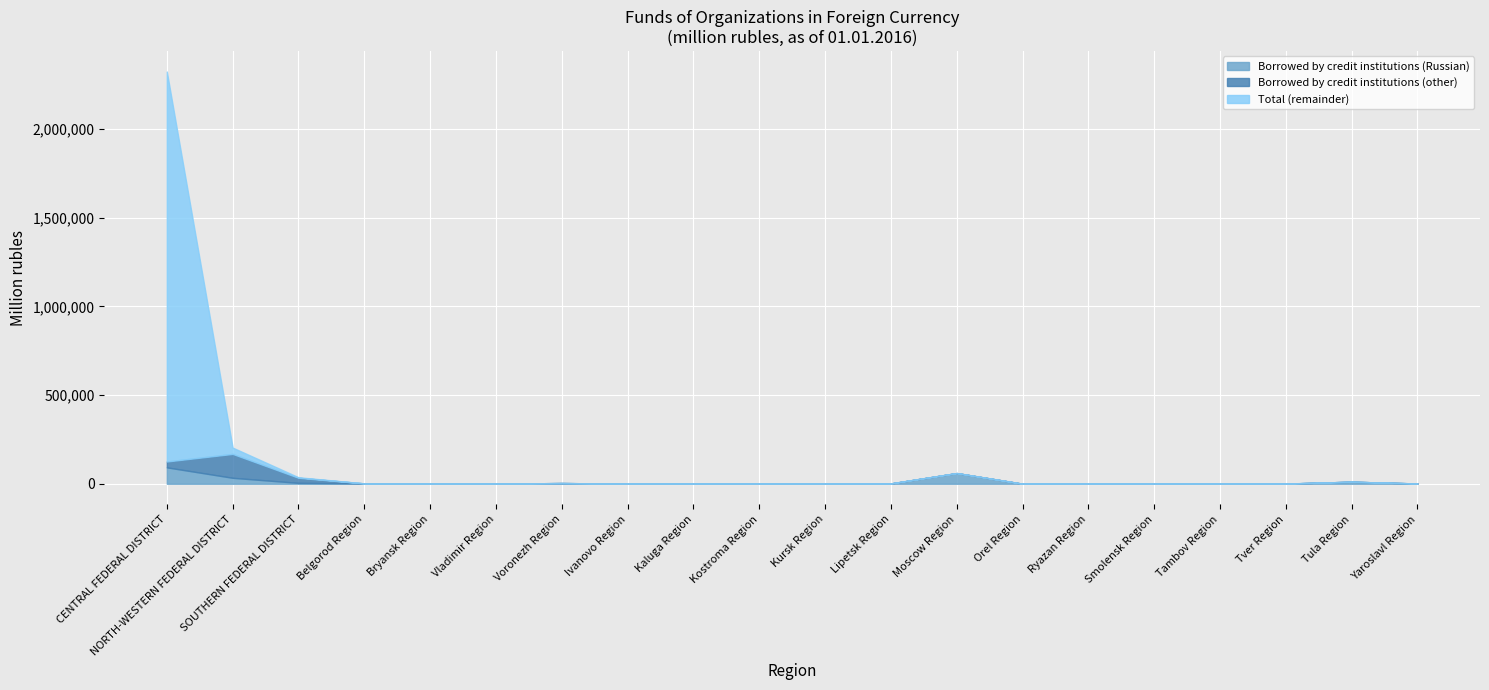

Reading left to right, extract all data points from this chart.

Total: 2324355	203824	36658	2082	678	871	3877	745	2111	475	763	2105	60386	208	1163	1408	433	1253	11464	1526
Borrowed by credit institutions (Russian): 92415	33478	4908	2036	678	859	3865	663	2079	471	745	1802	60164	203	1016	1285	432	917	11462	1471
Borrowed by credit institutions (other): 33173	134767	28675	0	0	0	10	0	0	0	0	0	0	5	0	0	0	22	0	0